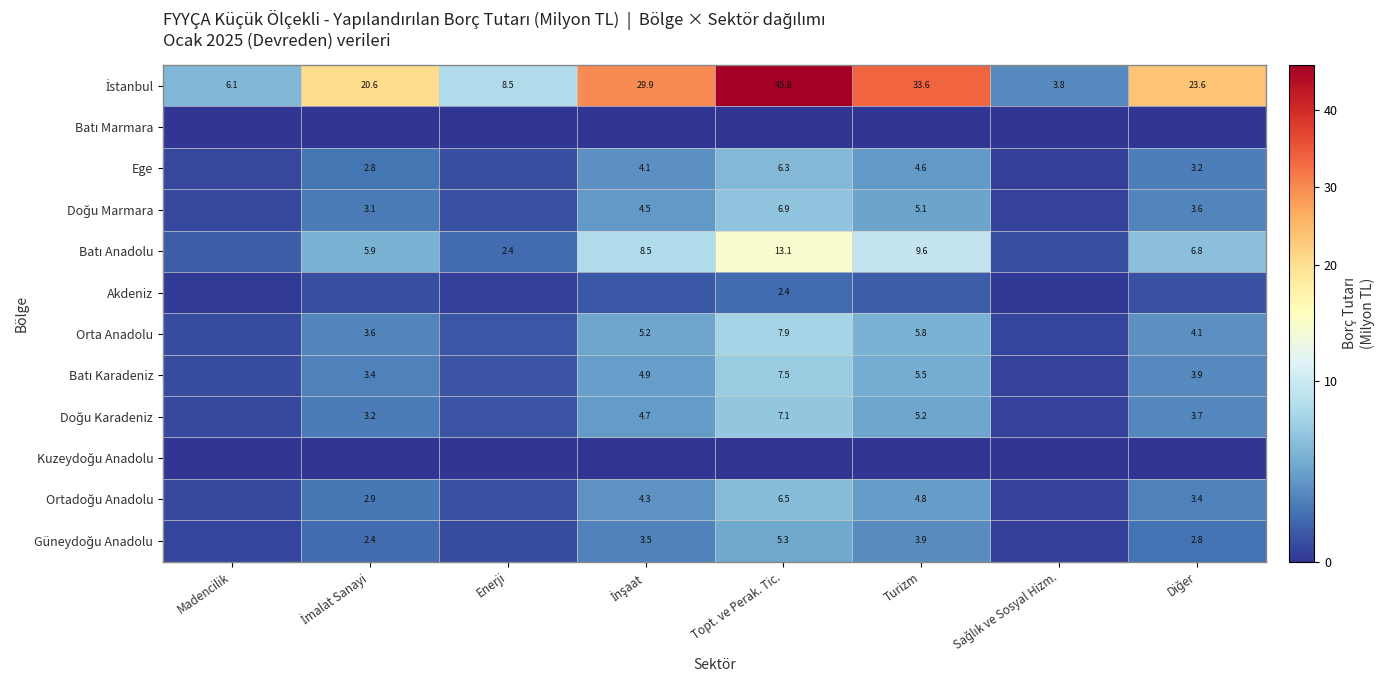

What is the spread (max minus min) of values at İnşaat?

29.9